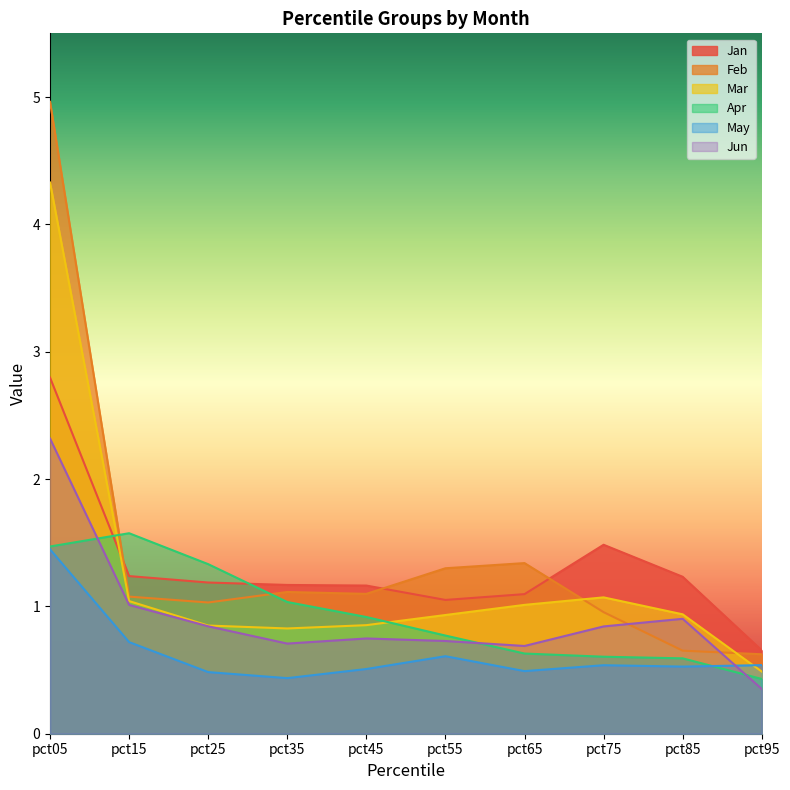

What value does the Feb series have at pct45?

1.1